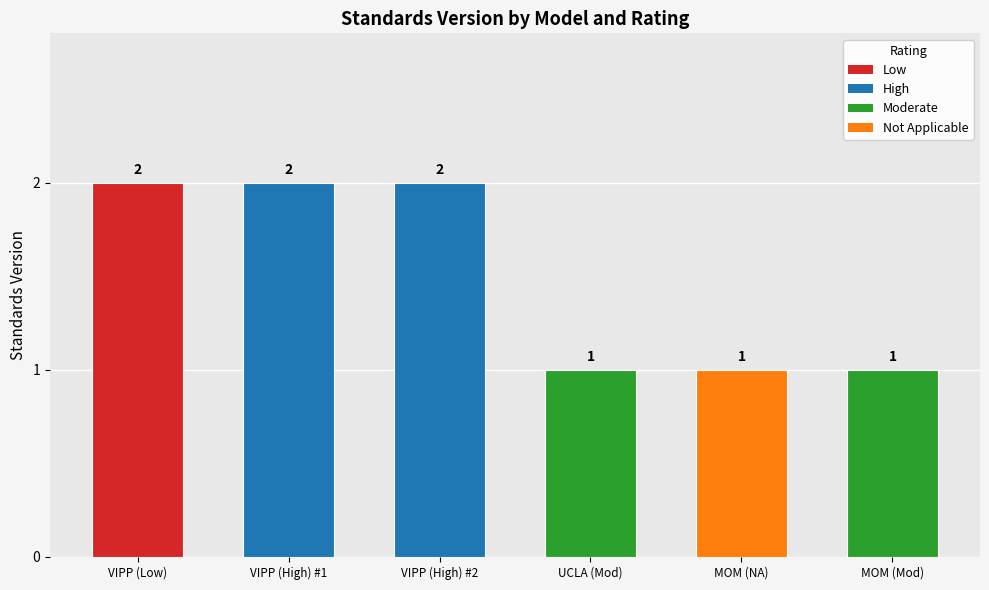

The value at VIPP (High) #2 is 2. True or false?

True